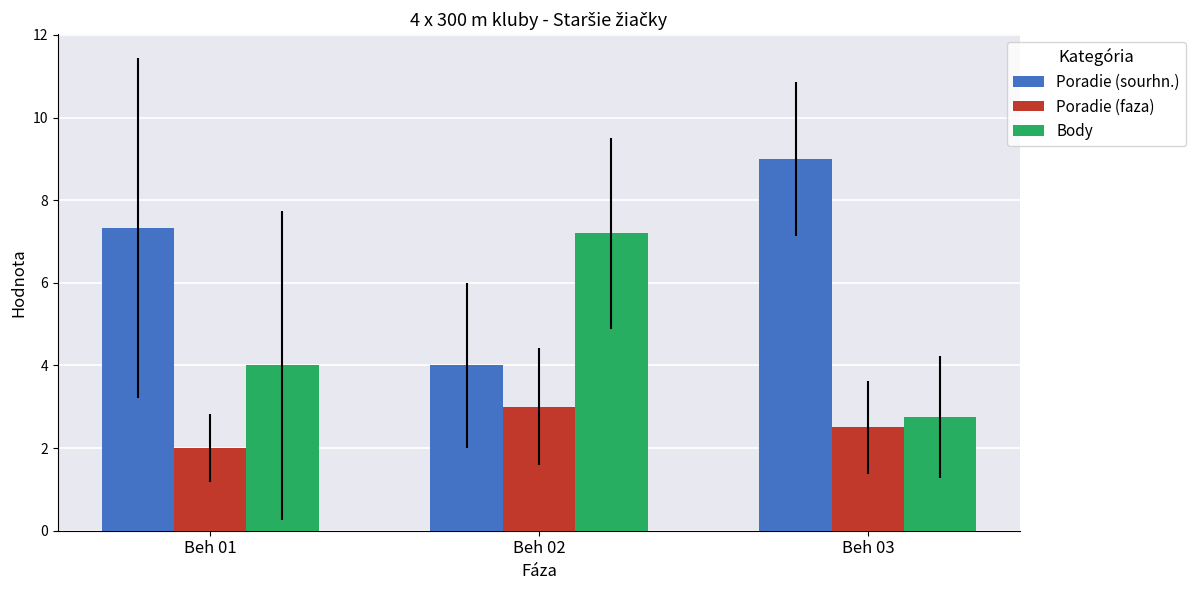

How many values in the Body series are below 4?

1